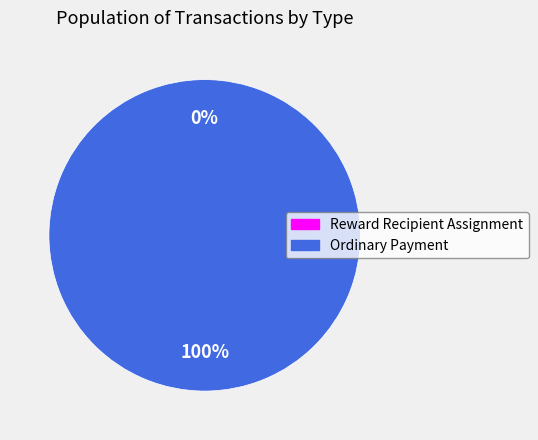

What percentage do Ordinary Payment and Reward Recipient Assignment together represent?

100.0%